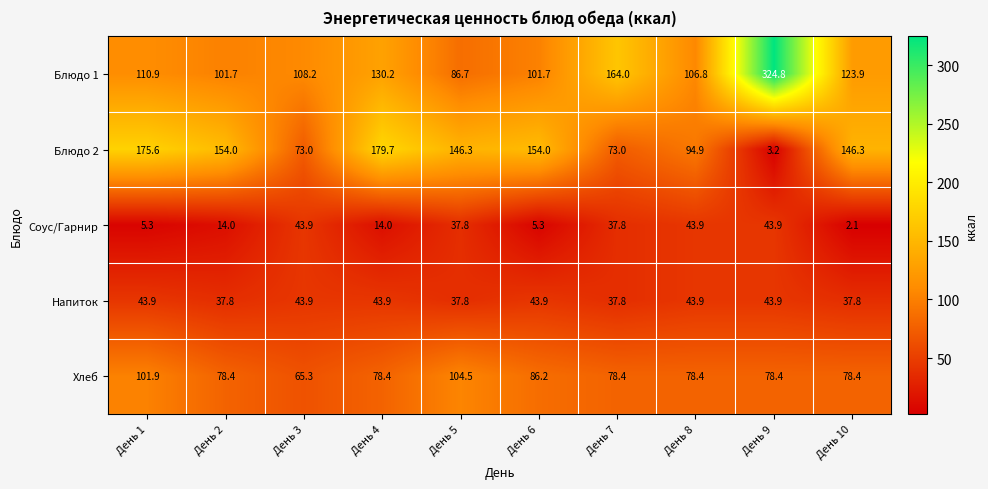

Which series has the largest range (max minus min)?

Блюдо 1